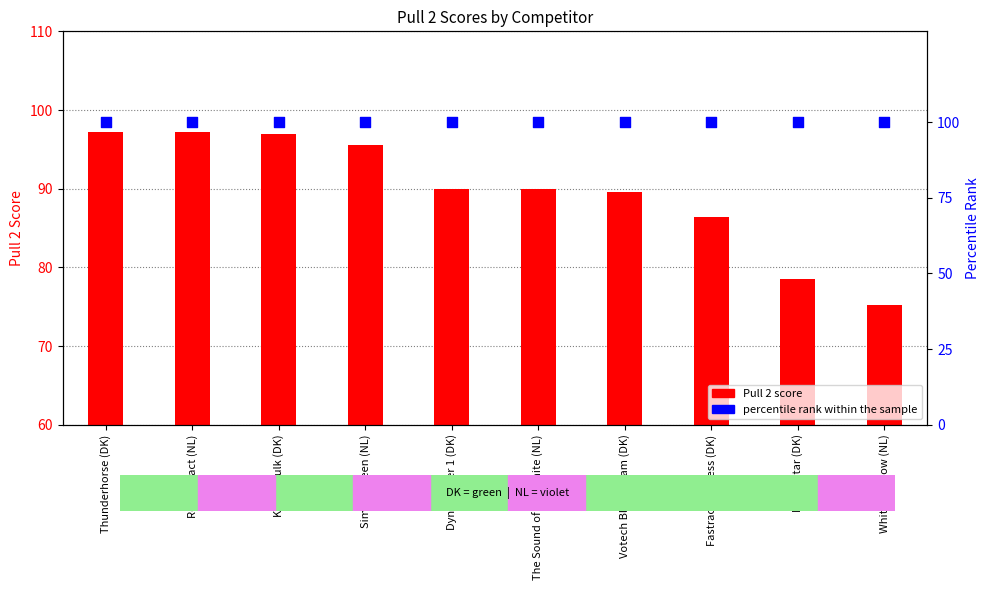

Which series has the widest spread of Y values?

Pull 2